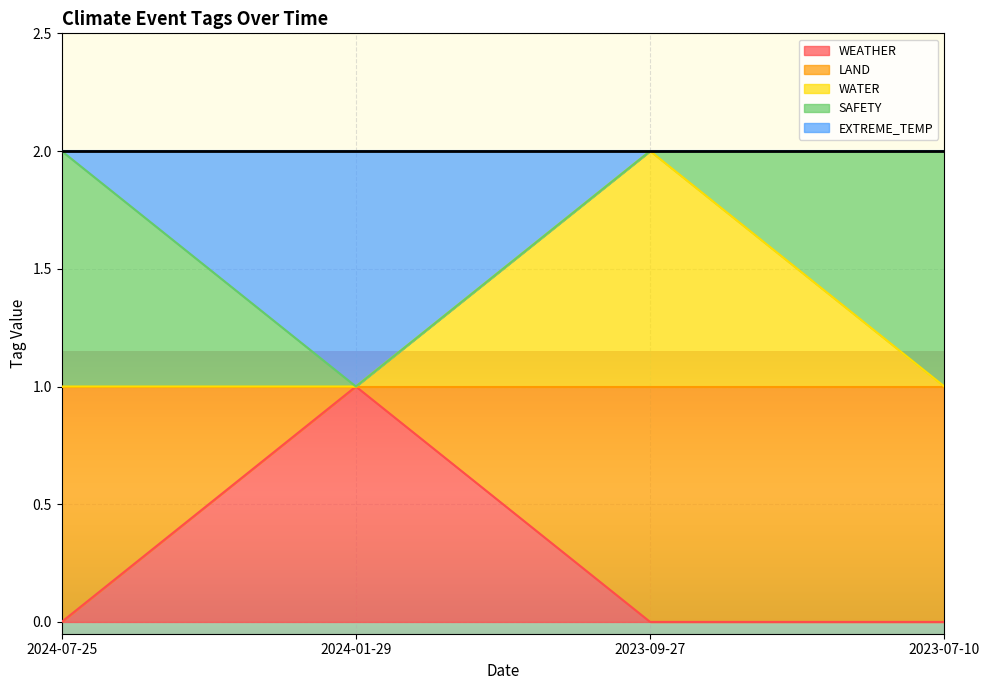

At which category does WATER reach its first local peak?

2023-09-27